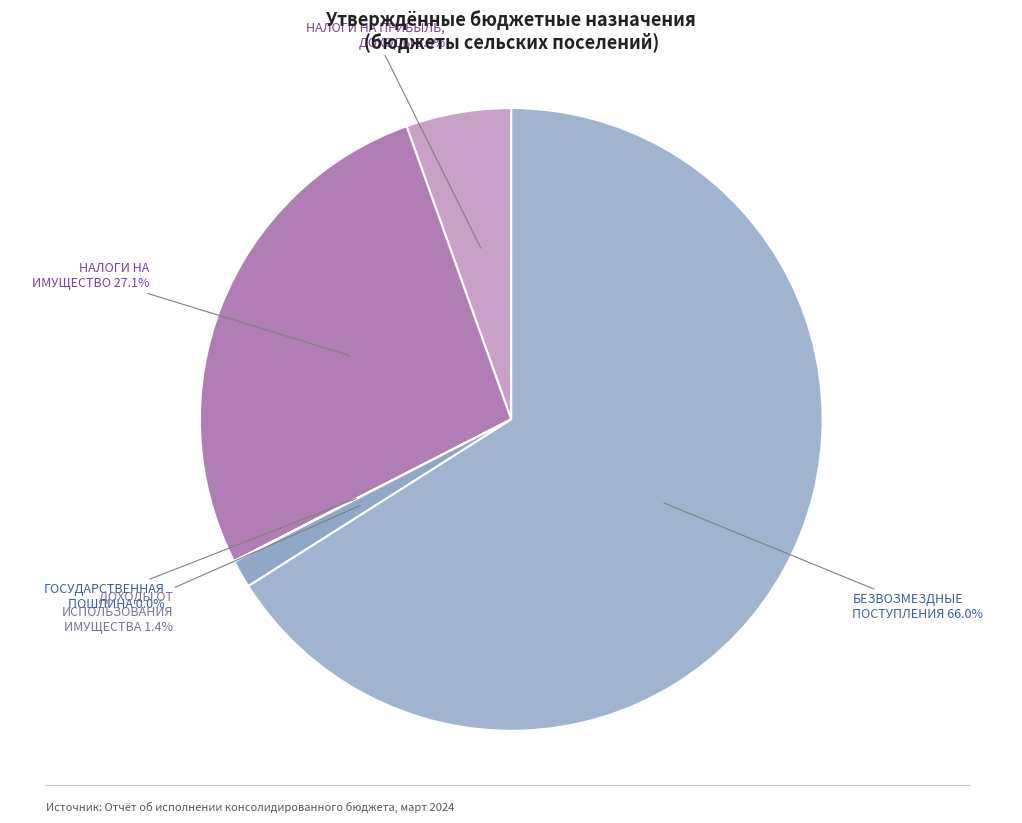

Which category has the biggest portion of the pie?

БЕЗВОЗМЕЗДНЫЕ ПОСТУПЛЕНИЯ